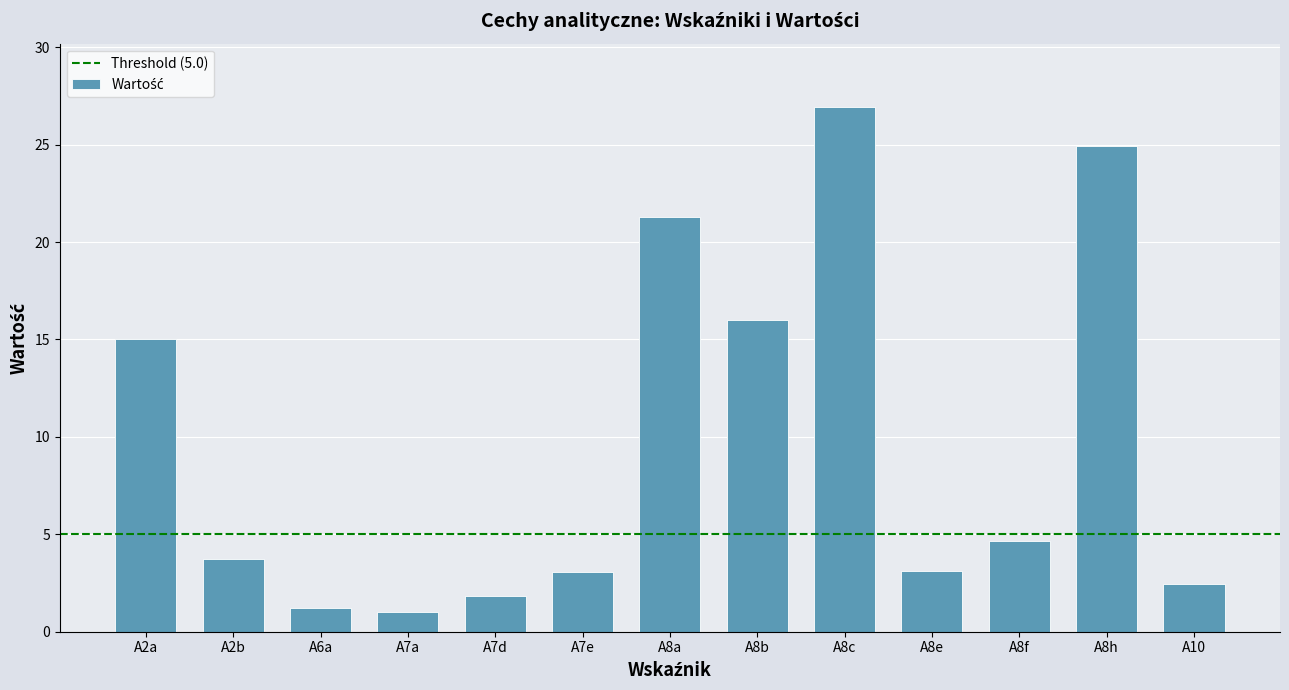

The value at A7e is 3.0. True or false?

True